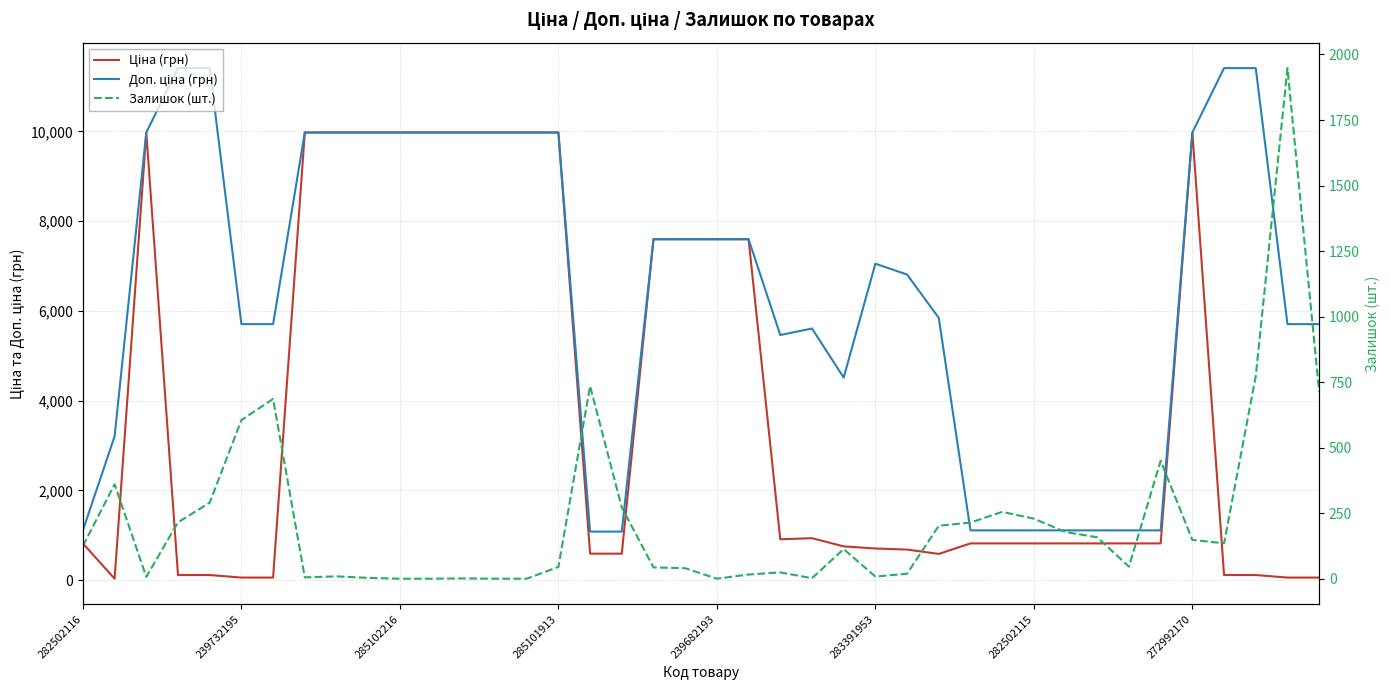

Which label corresponds to the largest value in the chart?

285101913